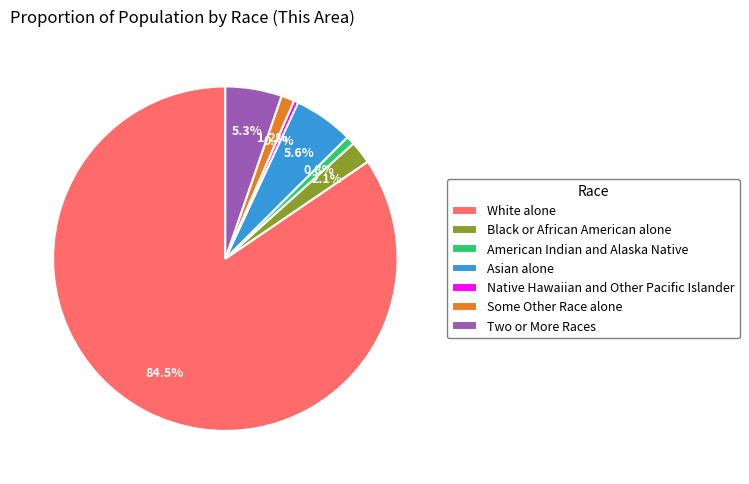

Which slice is the largest?

White alone